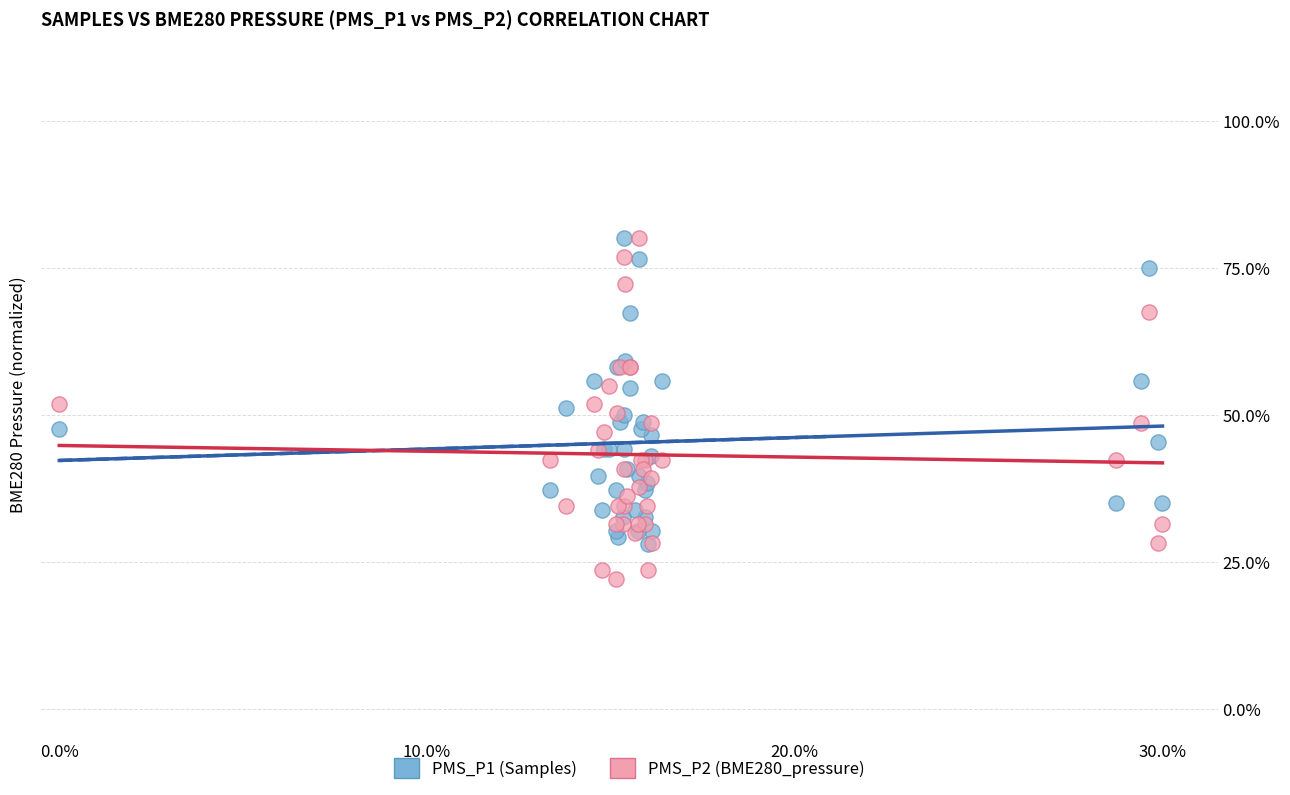

What are all the series names shown in the legend?

PMS_P1 (Samples), PMS_P2 (BME280_pressure)